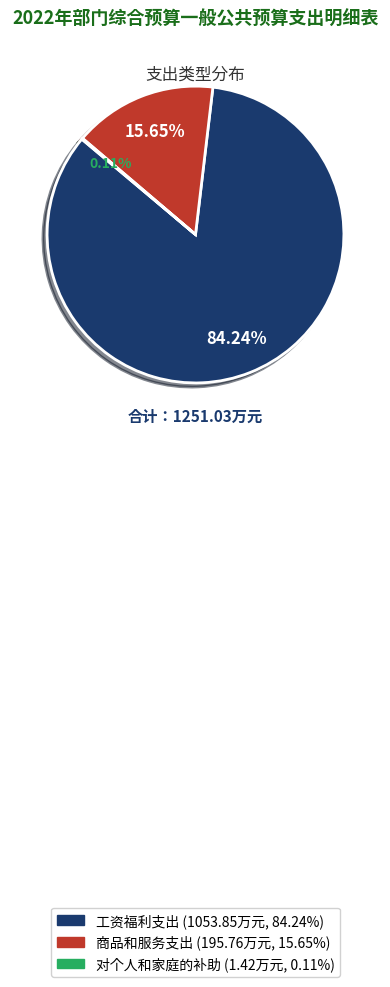

Which category has the biggest portion of the pie?

工资福利支出